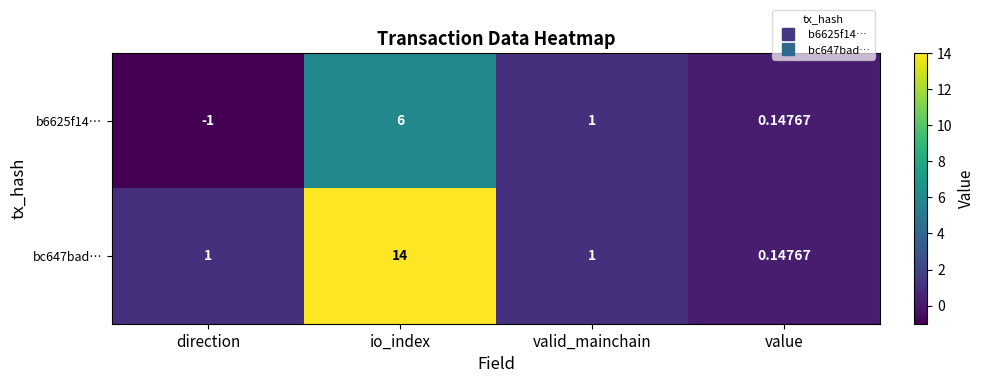

Where is b6625f14… nearest to the value 2?

valid_mainchain